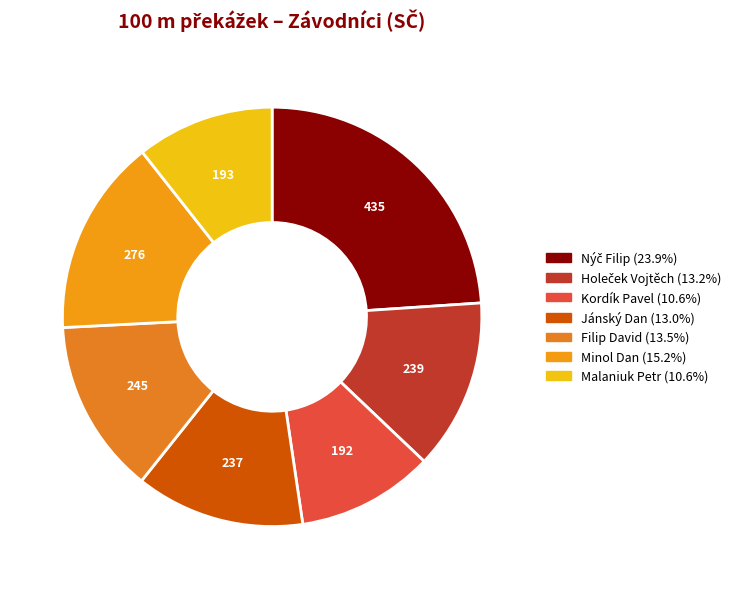

Is there a majority slice in this chart?

No